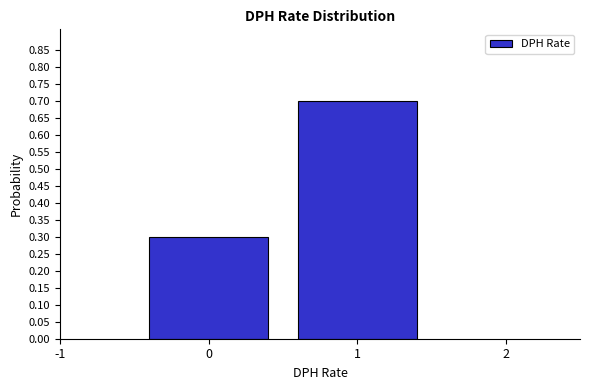

Reading left to right, list all the values displayed in this chart.

0.3	0.7